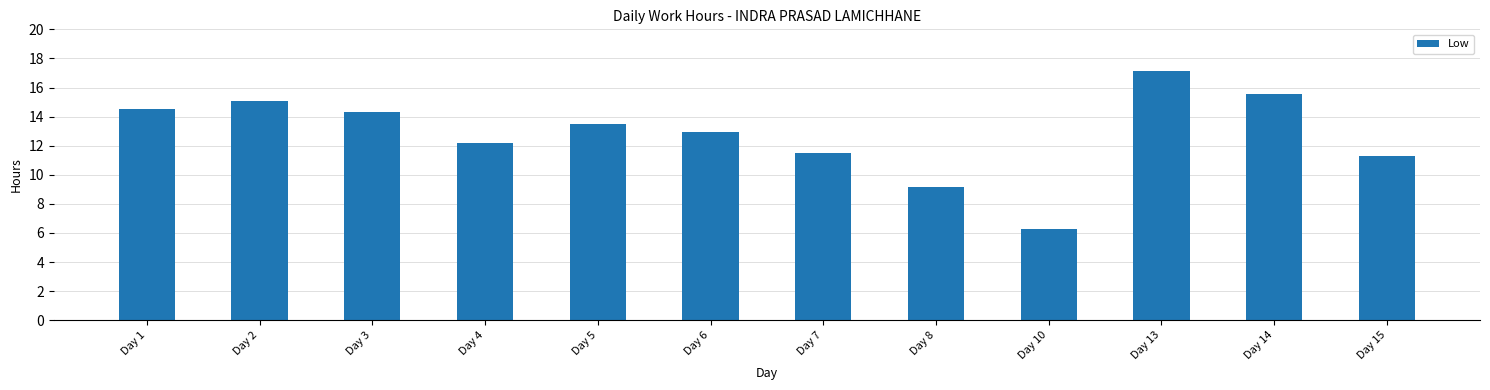

What is the value of the 11th bar from the left?

15.6